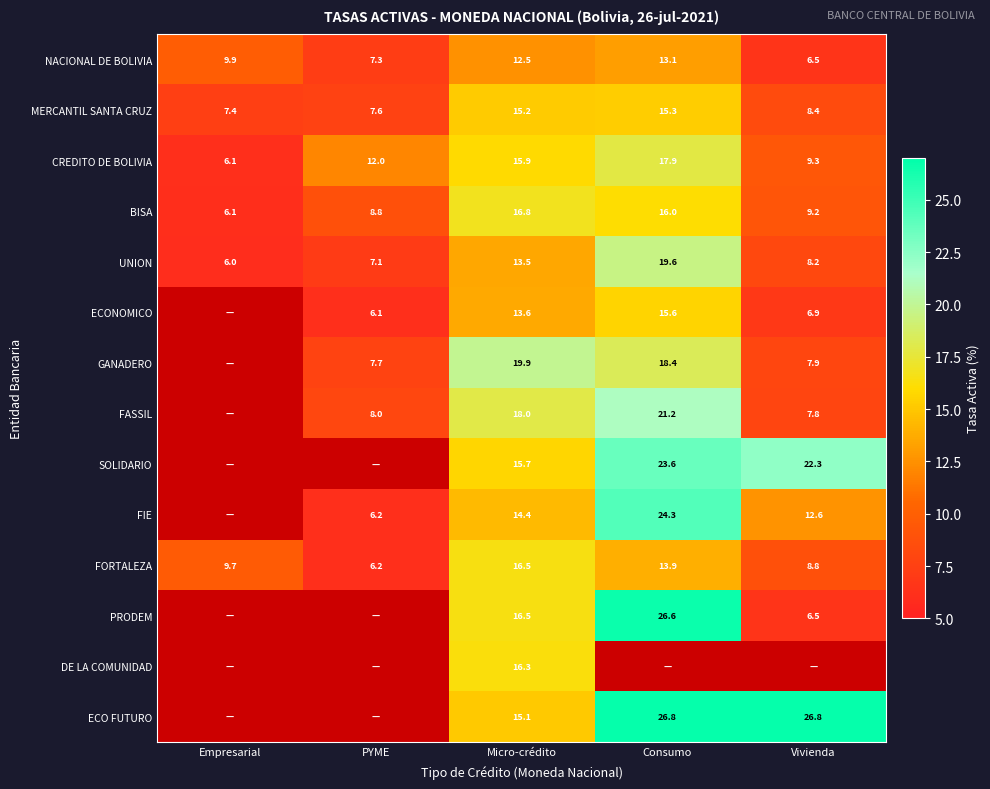

List the labels in order of UNION value, largest first.

Consumo, Micro-crédito, Vivienda, PYME, Empresarial